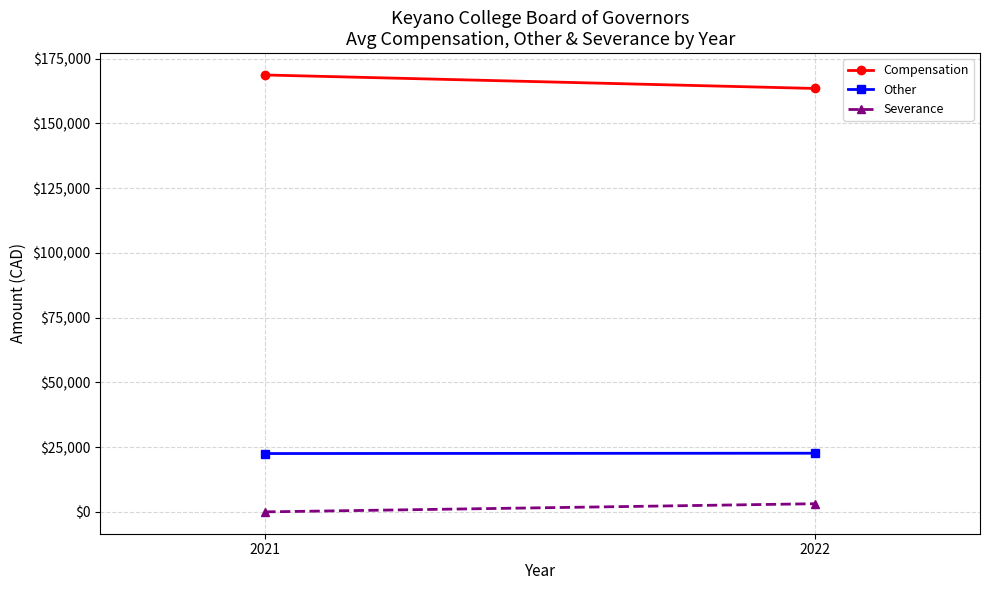

At which category does the chart reach its peak across all series?

2021